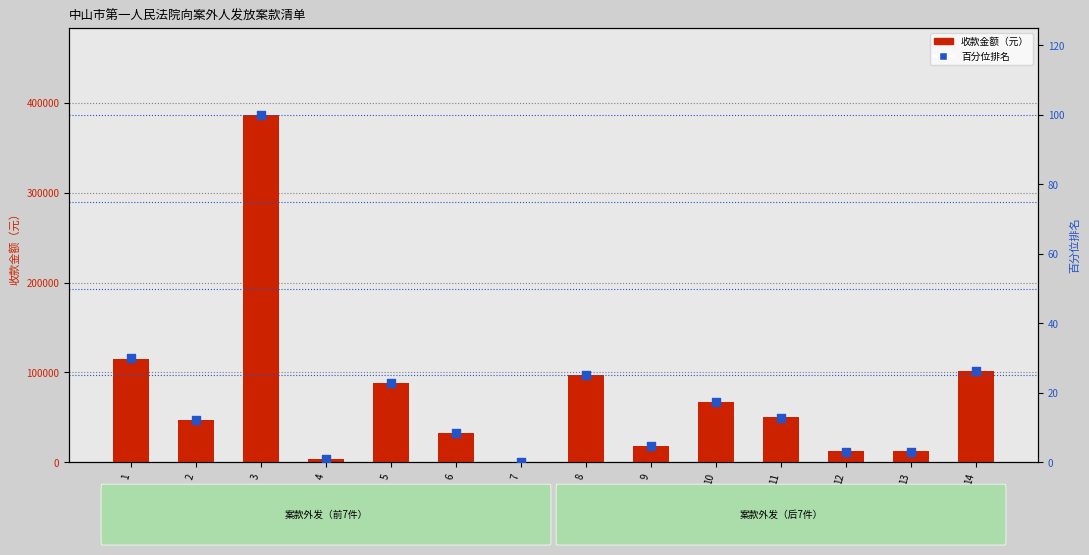

Which series reaches the maximum Y coordinate?

收款金额（元）